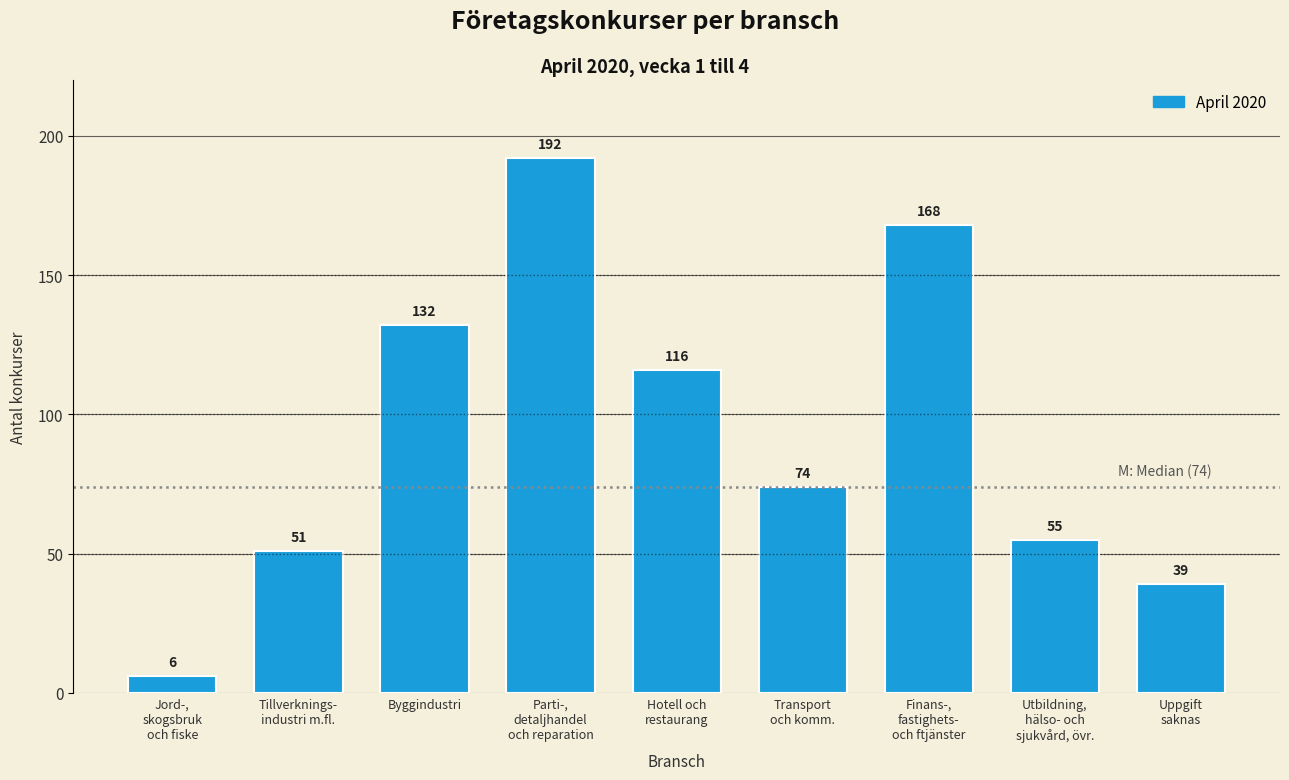

Reading left to right, extract all data points from this chart.

6	51	132	192	116	74	168	55	39